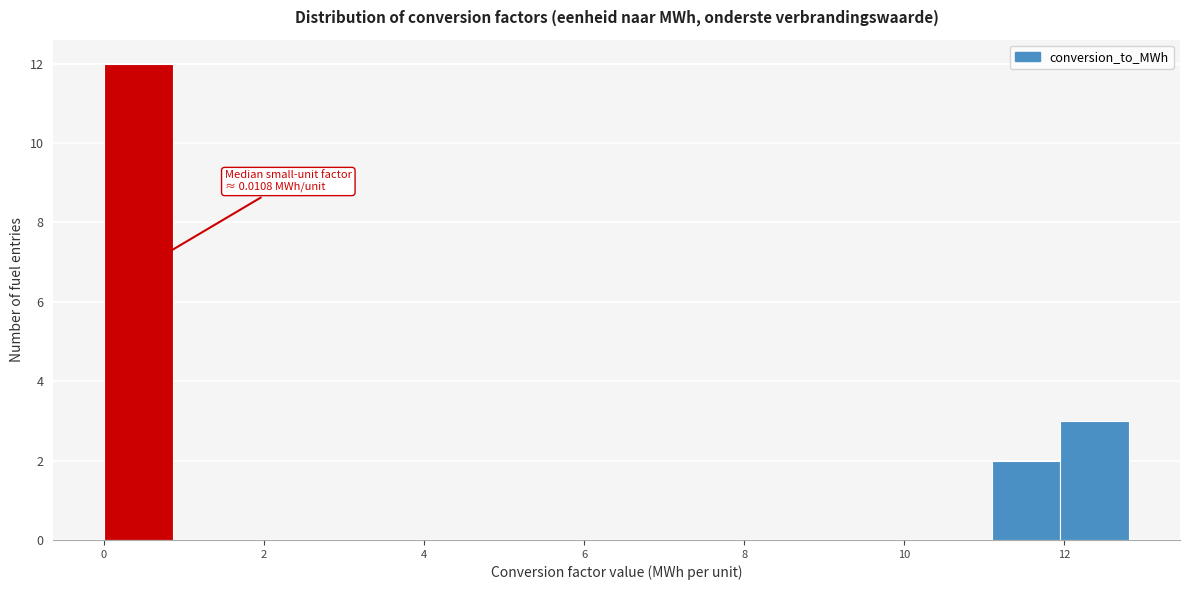

Which range on the x-axis has the tallest bar?

0.0 to 0.8